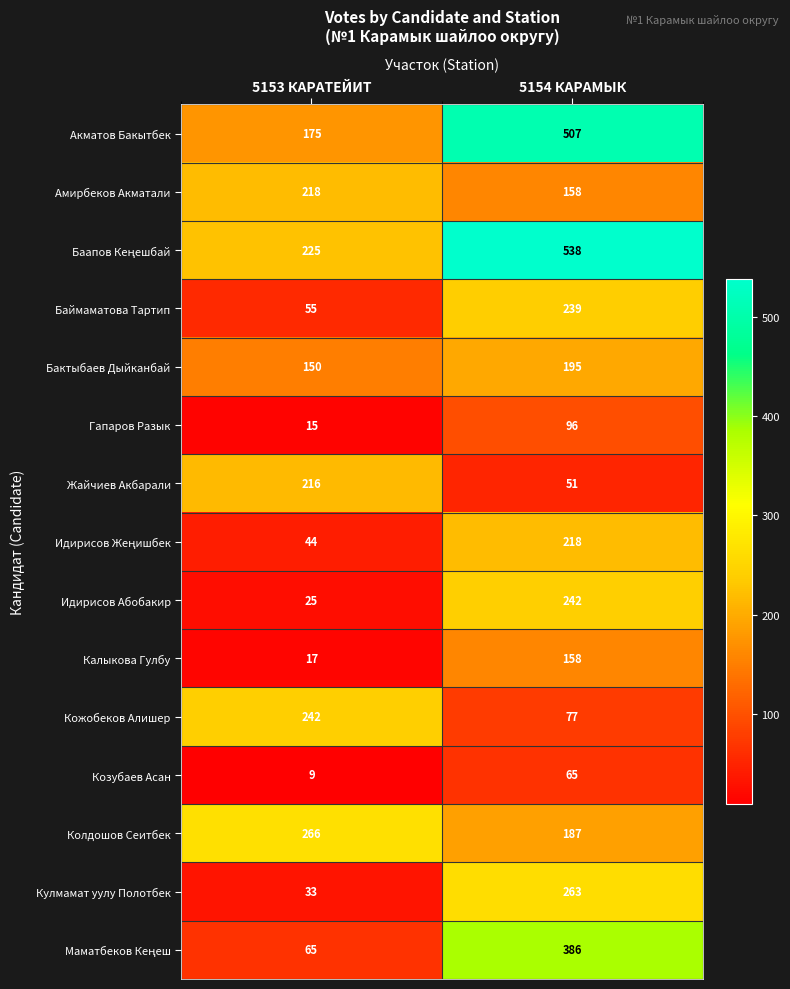

Between 5153 КАРАТЕЙИТ and 5154 КАРАМЫК, which series saw the biggest shift?

Акматов Бакытбек